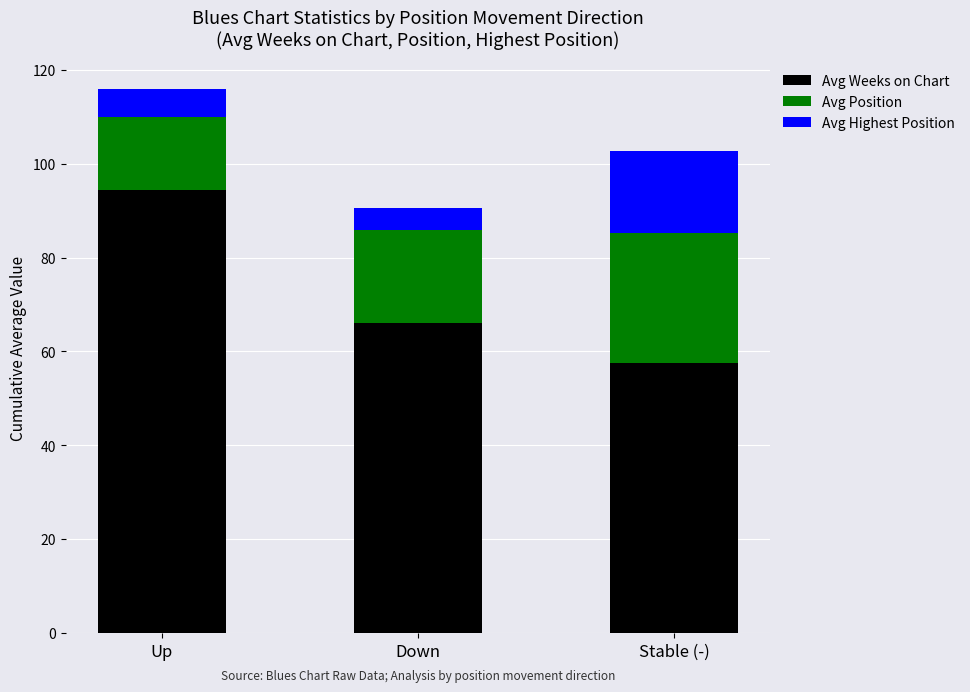

What is the difference between the Avg Weeks on Chart values at Stable (-) and Down?

8.5